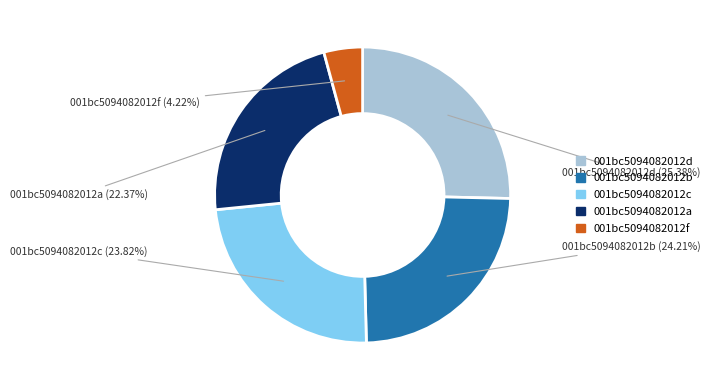

Is there a majority slice in this chart?

No